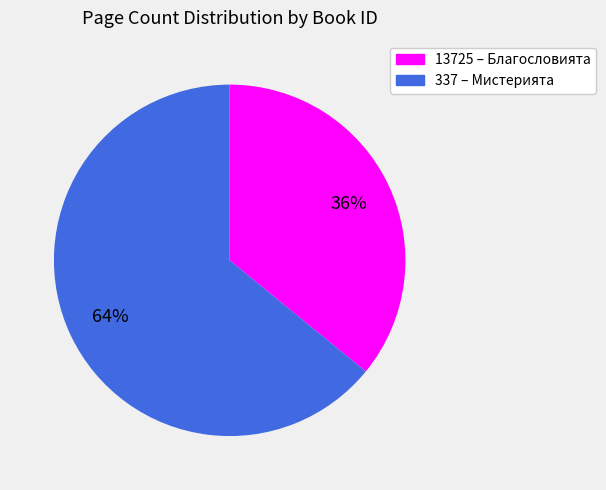

To the nearest percent, what portion does 337 represent?

64%